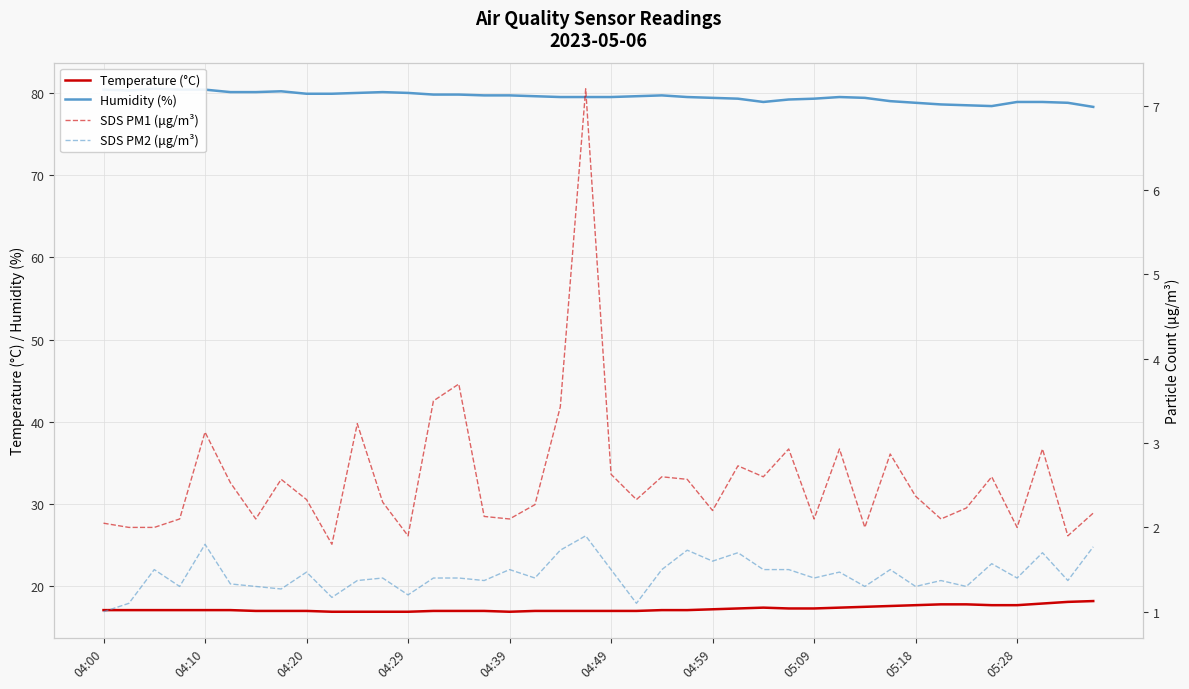

Which series has the widest spread of values?

SDS PM1 (μg/m³)